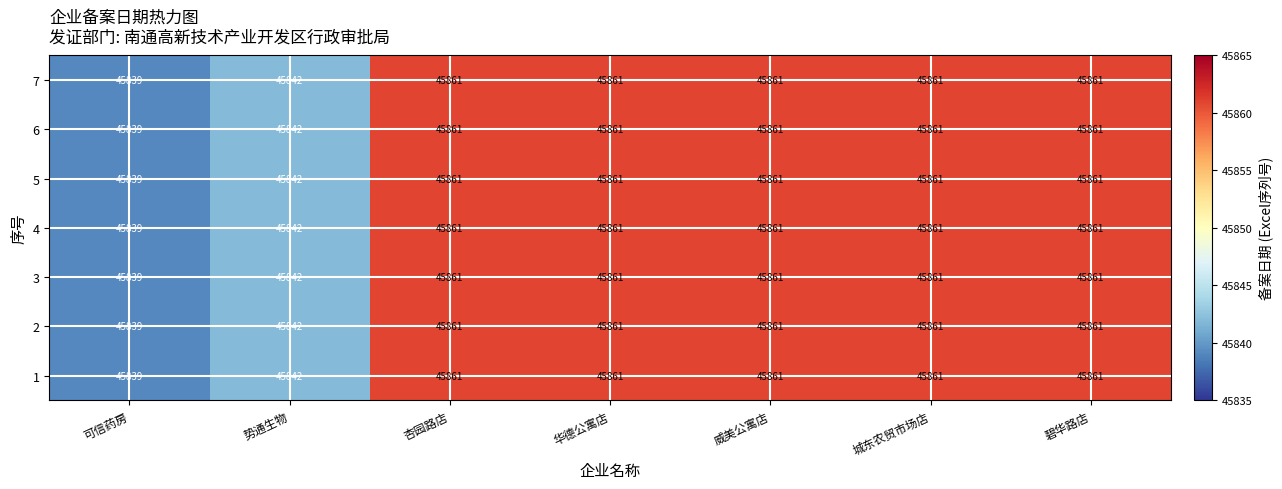

What is the lowest value of the 3 series?

45839